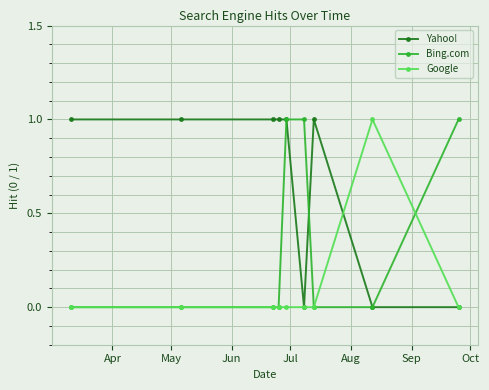

Which series has the largest total across all categories?

Yahoo!